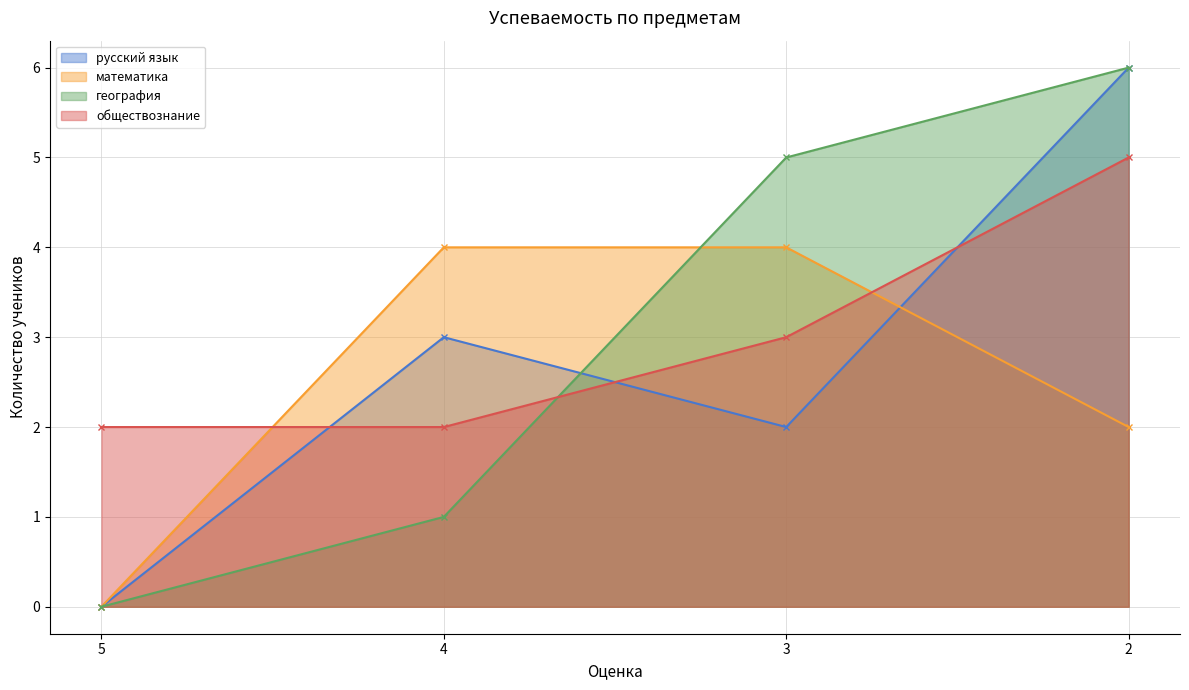

List the labels in order of обществознание value, smallest first.

5, 4, 3, 2